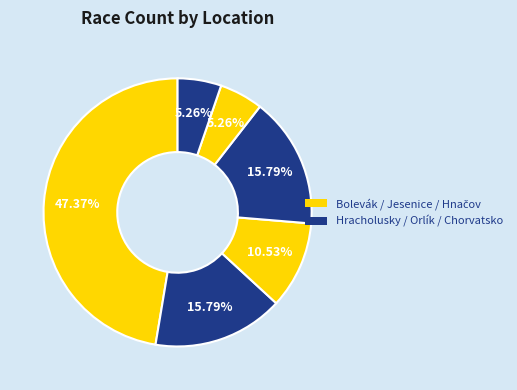

Count the number of slices in the pie.

6